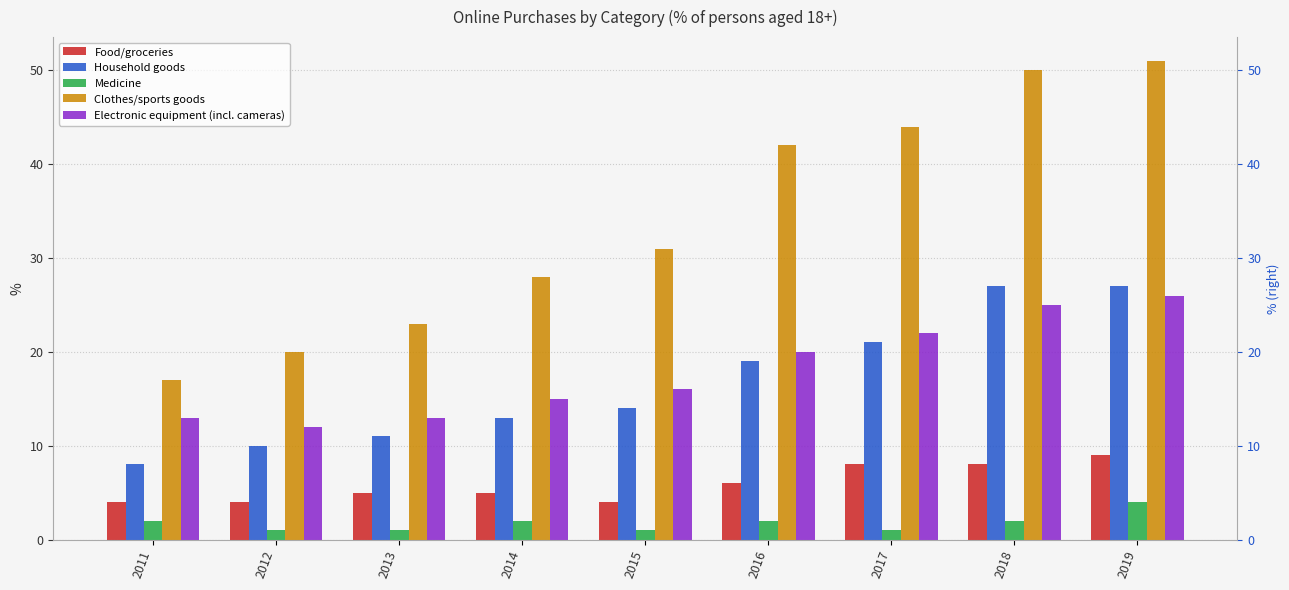

What is the spread (max minus min) of values at 2014?

26